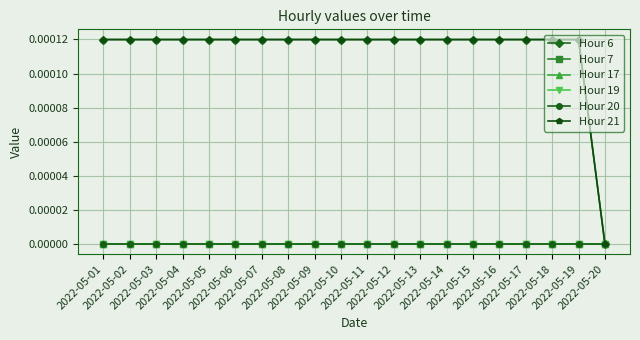

True or false: Hour 19 and Hour 17 intersect in this chart.

False